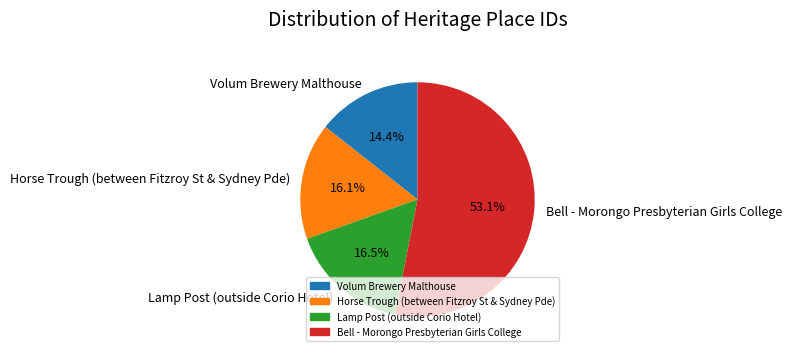

What is the smallest slice in the pie chart?

Volum Brewery Malthouse